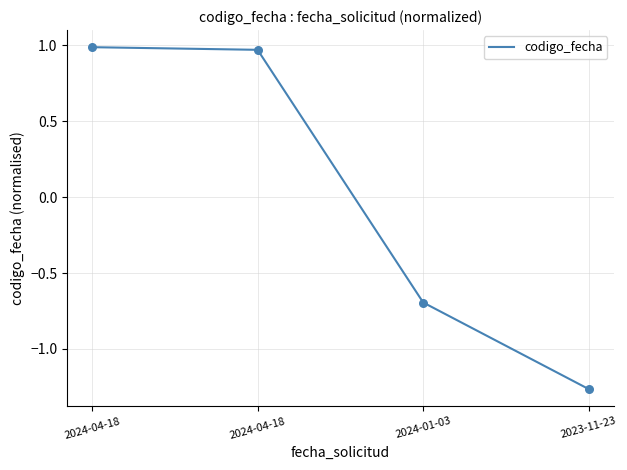

Between 2024-04-18 and 2024-01-03, which is larger?

2024-04-18